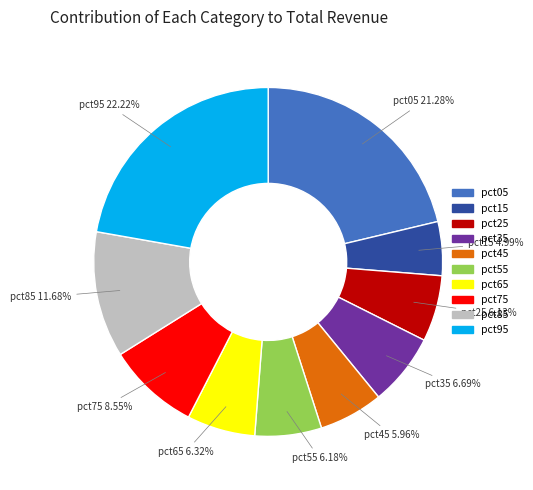

Which has a higher value, pct45 or pct95?

pct95